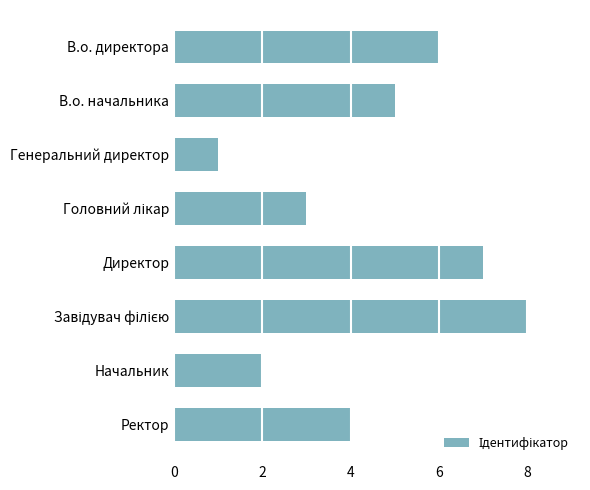

Reading bottom to top, extract all data points from this chart.

4	2	8	7	3	1	5	6